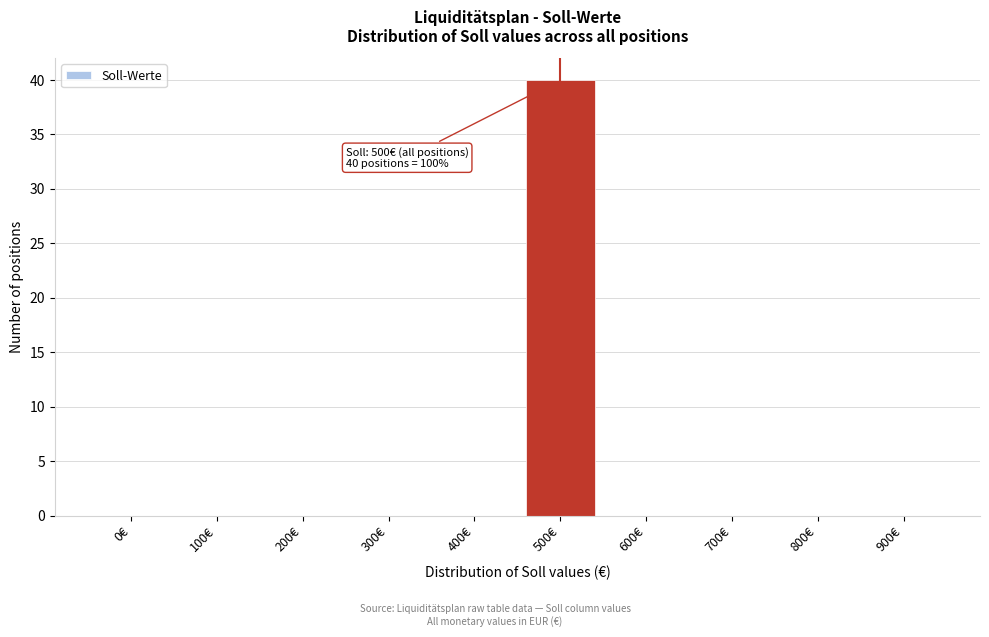

Reading left to right, list all the values displayed in this chart.

0€=0	100€=0	200€=0	300€=0	400€=0	500€=40	600€=0	700€=0	800€=0	900€=0